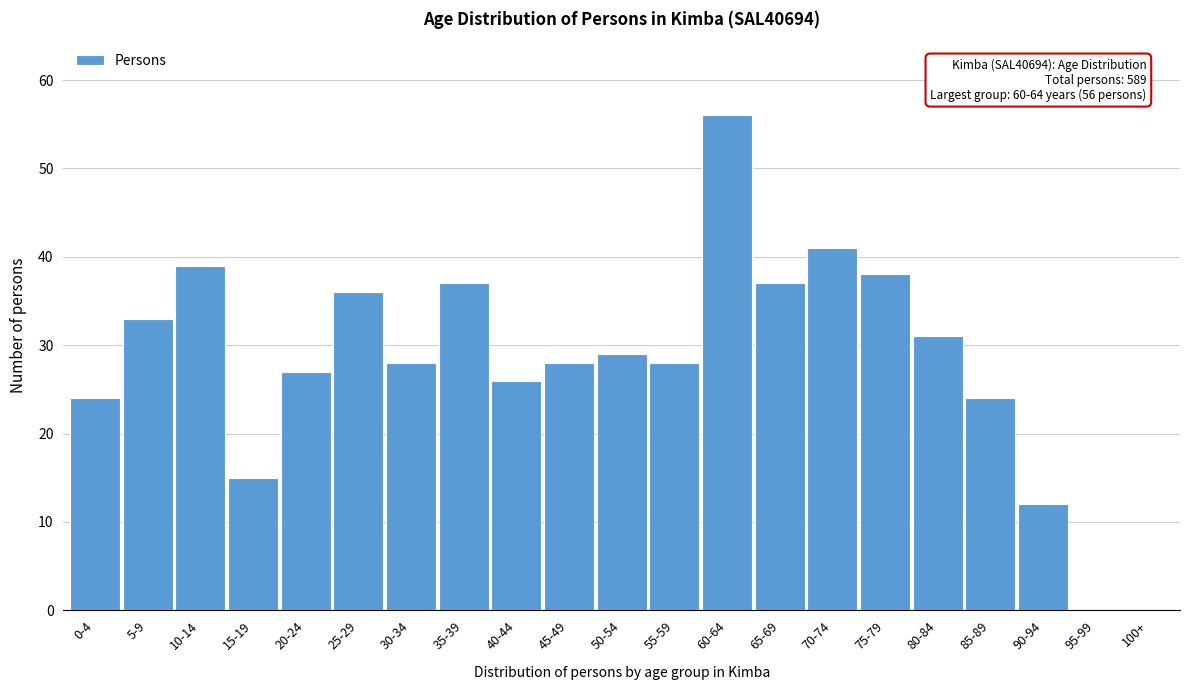

Reading left to right, what are all the values shown in this chart?

0-4=24	5-9=33	10-14=39	15-19=15	20-24=27	25-29=36	30-34=28	35-39=37	40-44=26	45-49=28	50-54=29	55-59=28	60-64=56	65-69=37	70-74=41	75-79=38	80-84=31	85-89=24	90-94=12	95-99=0	100+=0